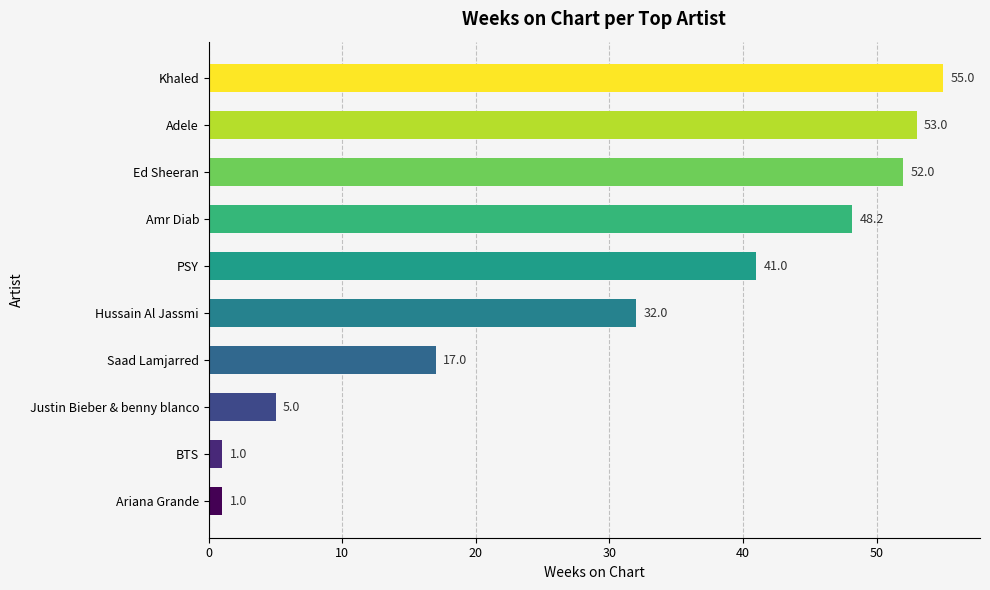

At which label is the value closest to 28?

Hussain Al Jassmi